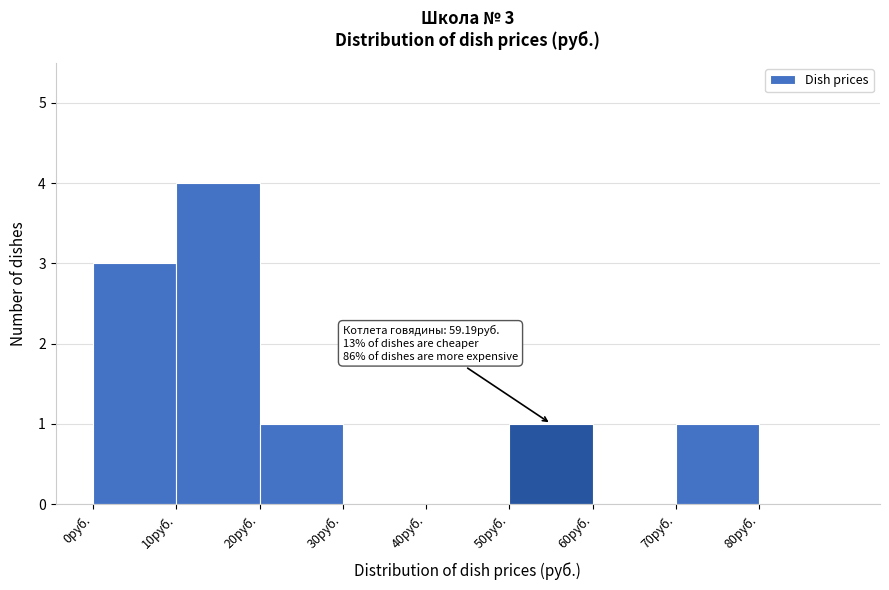

Over which range of the x-axis is the bar tallest?

10 to 20